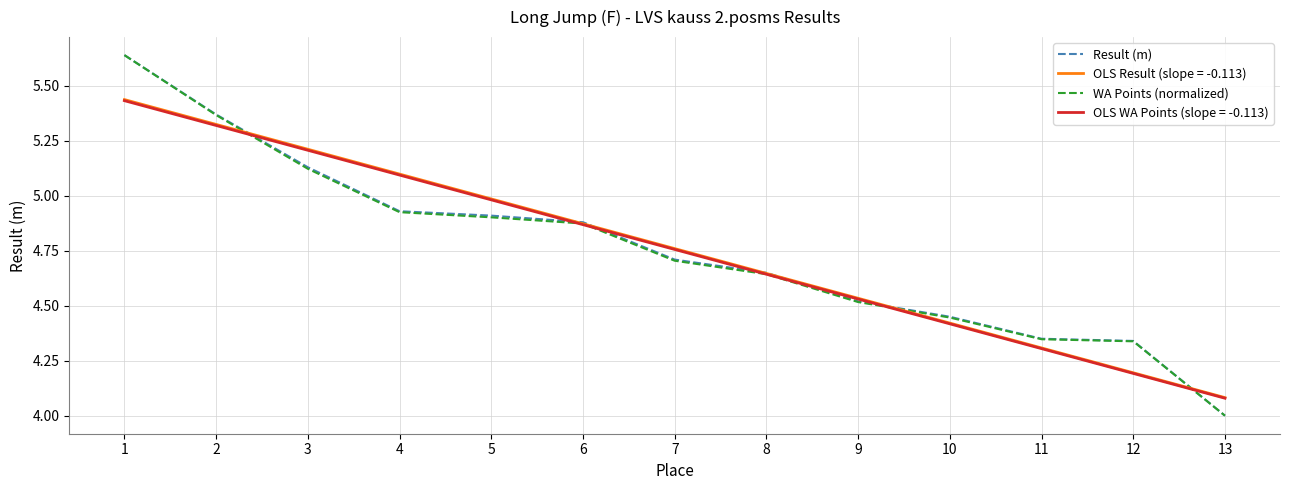

Reading left to right, transcribe all the data shown in this chart.

Result (m): 5.6	5.4	5.1	4.9	4.9	4.9	4.7	4.7	4.5	4.5	4.3	4.3	4.0
WA Points (normalized): 5.6	5.4	5.1	4.9	4.9	4.9	4.7	4.6	4.5	4.4	4.3	4.3	4.0